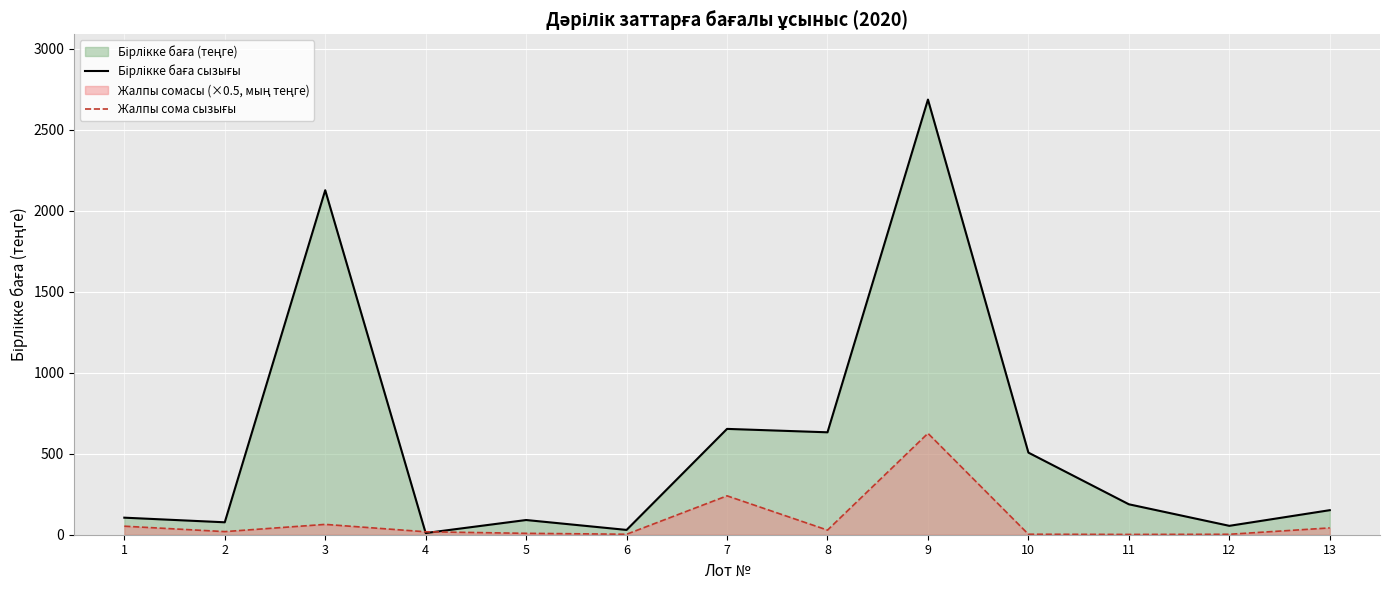

How many data points in Жалпы сома сызығы are above 19?

7